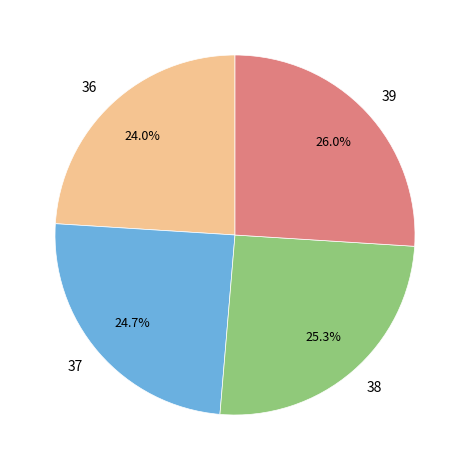

What is the ratio of the value at 36 to the value at 37?

1.0